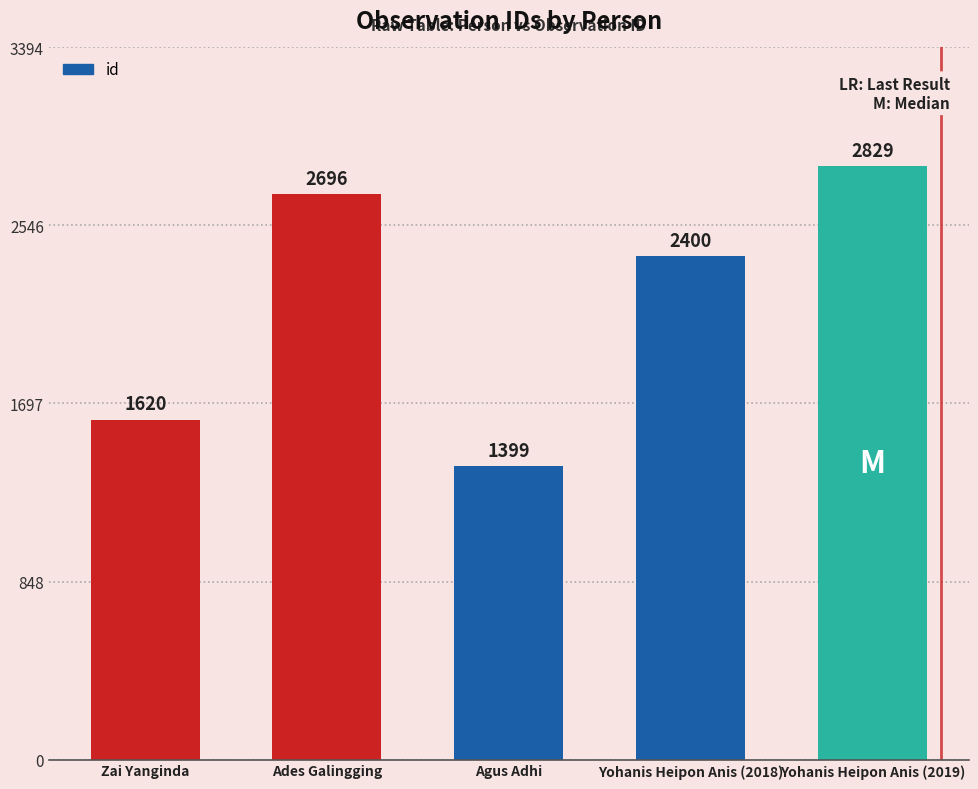

Rank the categories by value from lowest to highest.

Agus Adhi, Zai Yanginda, Yohanis Heipon Anis (2018), Ades Galingging, Yohanis Heipon Anis (2019)